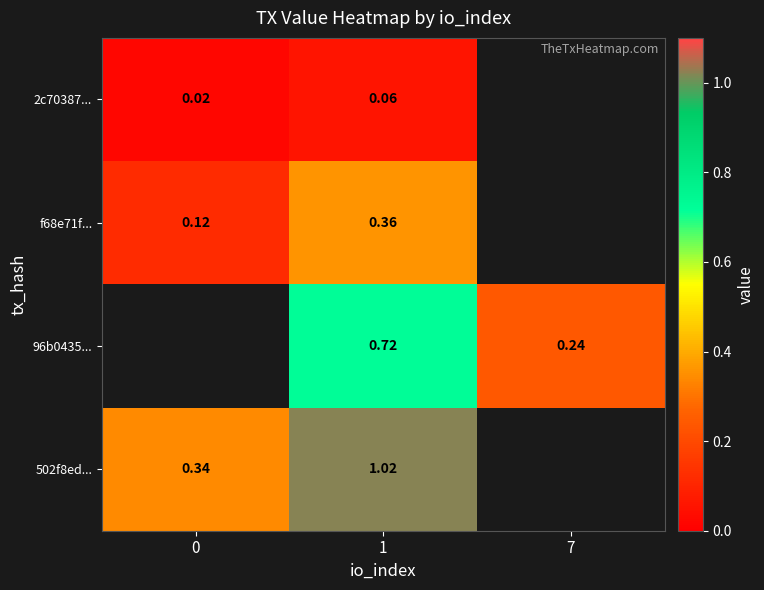

Which series has the largest range (max minus min)?

502f8ed...